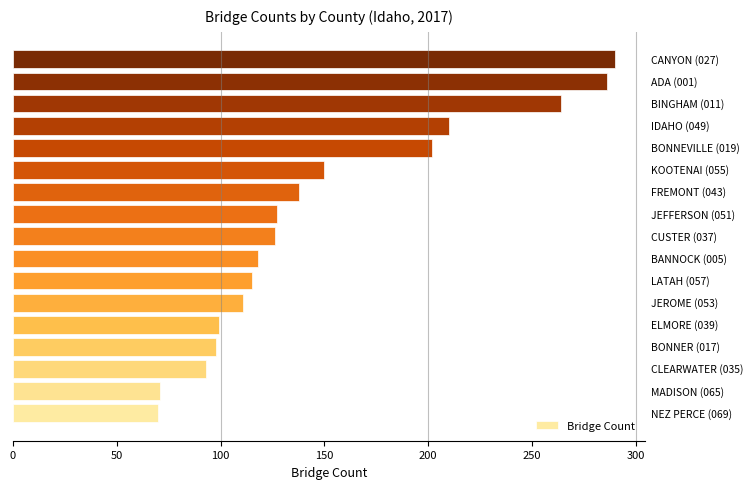

What is the greatest value displayed?

290